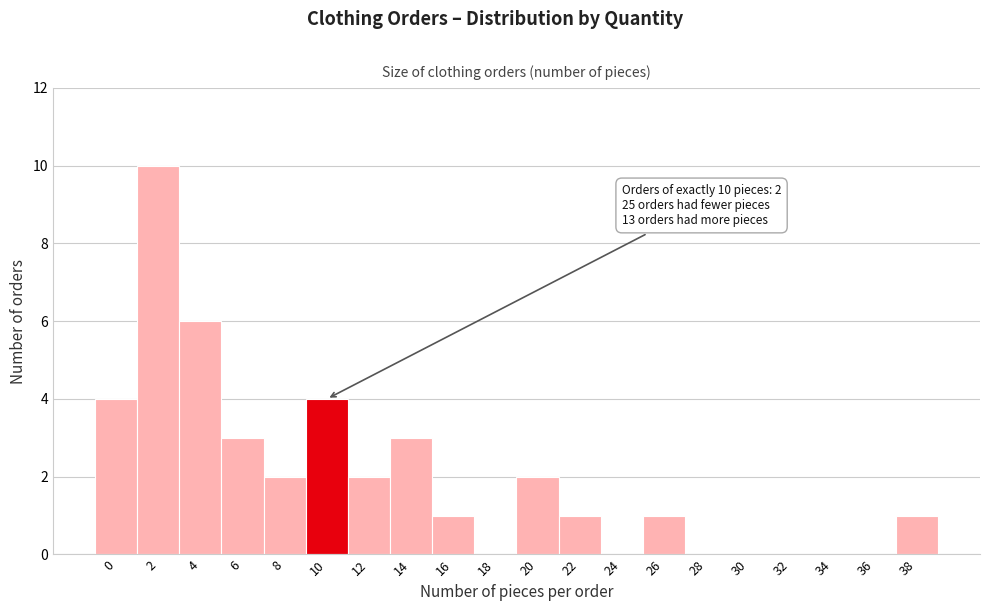

Reading right to left, transcribe all the data shown in this chart.

38=1	36=0	34=0	32=0	30=0	28=0	26=1	24=0	22=1	20=2	18=0	16=1	14=3	12=2	10=4	8=2	6=3	4=6	2=10	0=4